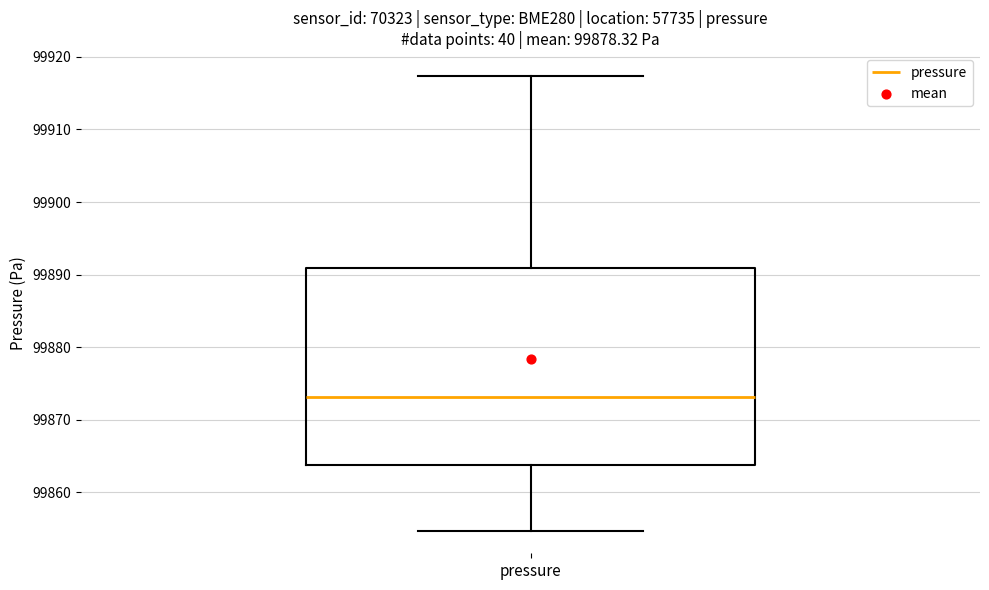

Where does the upper whisker of the box for pressure end on the y-axis? The values are not printed on the chart, so give them approximately, as read against the axis.

99917